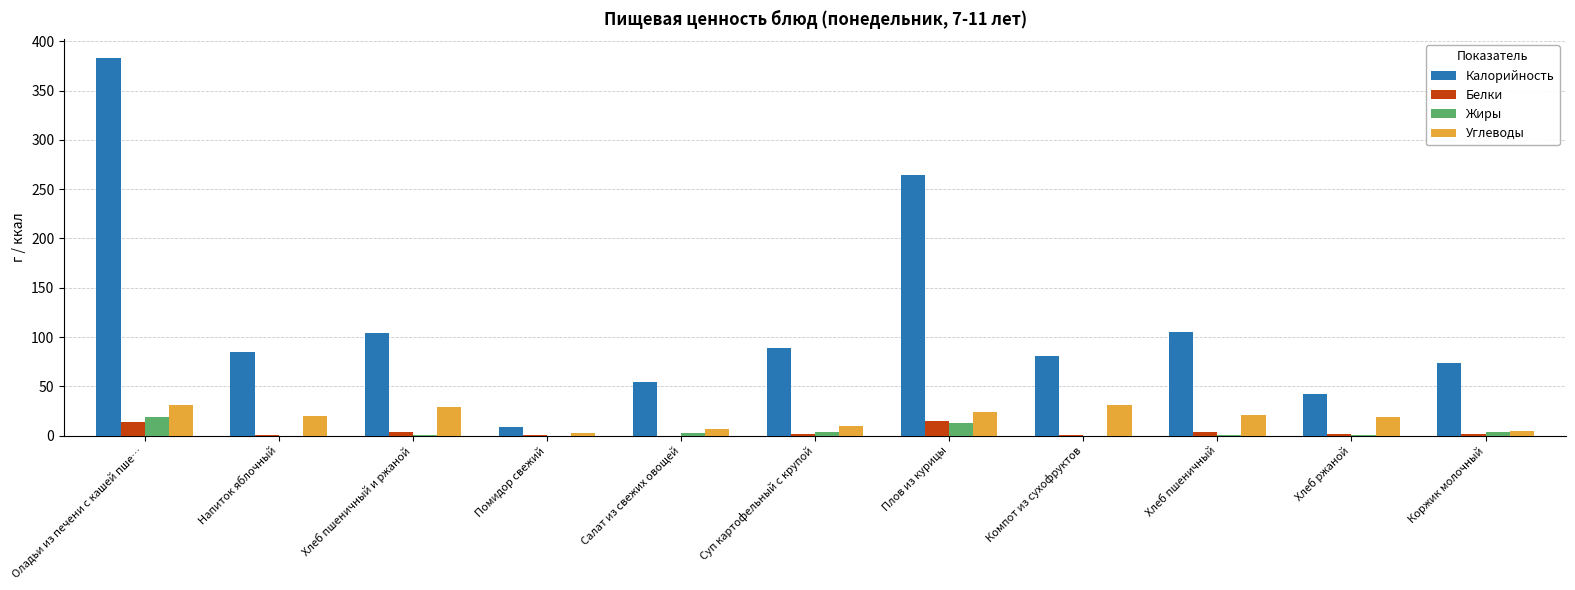

What is the approximate value of Углеводы at Оладьи из печени с кашей пше…?

31.4